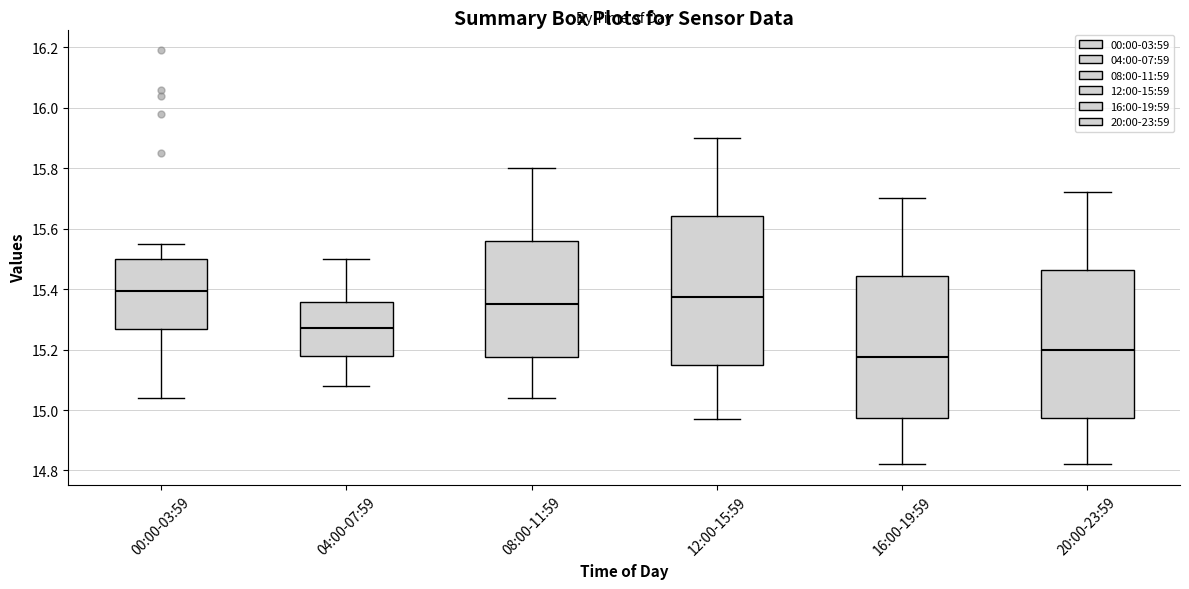

Reading left to right, read every box against the y-axis: the position of its median line, the range the box covers, and the ends of its whiskers. The values are not printed on the chart, so give them approximately, as read against the axis.

00:00-03:59: median 15.40, box 15.26 to 15.50, whiskers 15.04 to 15.56
04:00-07:59: median 15.28, box 15.18 to 15.36, whiskers 15.08 to 15.50
08:00-11:59: median 15.36, box 15.18 to 15.56, whiskers 15.04 to 15.80
12:00-15:59: median 15.38, box 15.16 to 15.64, whiskers 14.98 to 15.90
16:00-19:59: median 15.18, box 14.98 to 15.44, whiskers 14.82 to 15.70
20:00-23:59: median 15.20, box 14.98 to 15.46, whiskers 14.82 to 15.72